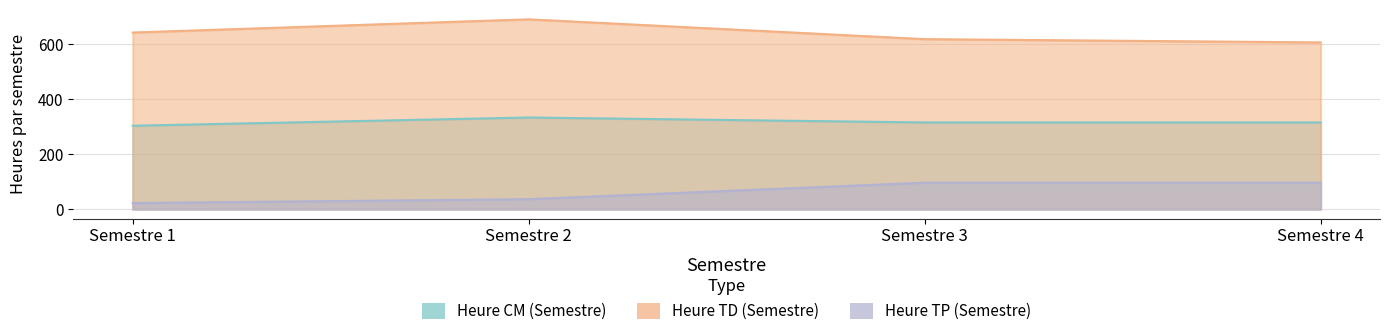

List the series in order of their peak value, lowest first.

Heure TP (Semestre), Heure CM (Semestre), Heure TD (Semestre)